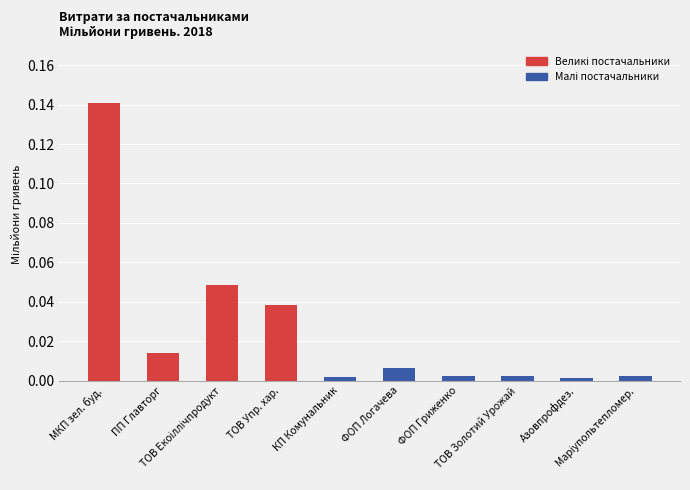

Reading left to right, what are all the values shown in this chart?

МКП зел. буд.=0.1	ПП Главторг=0.0	ТОВ Екоіллічпродукт=0.0	ТОВ Упр. хар.=0.0	КП Комунальник=0.0	ФОП Логачева=0.0	ФОП Гриженко=0.0	ТОВ Золотий Урожай=0.0	Азовпрофдез.=0.0	Маріупольтепломер.=0.0